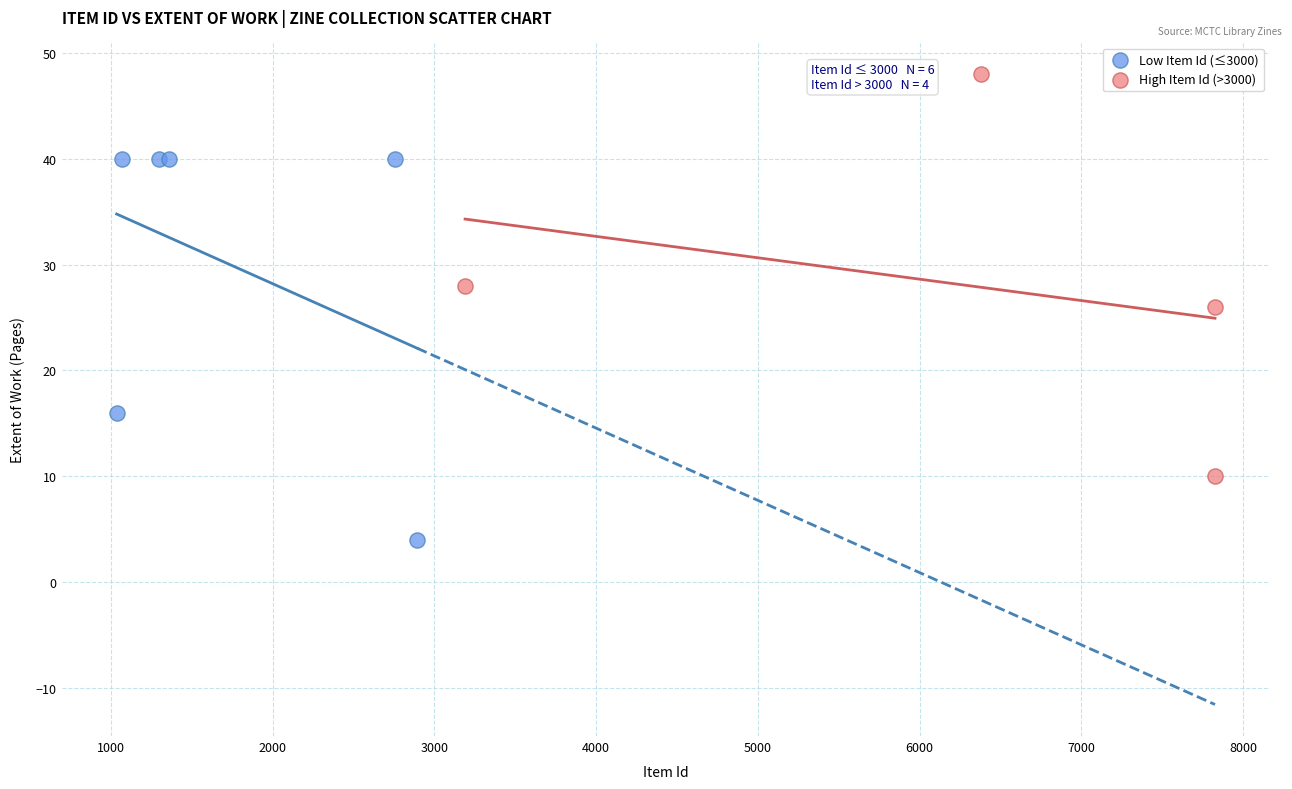

Which series contains the highest Y value?

High Item Id (>3000)